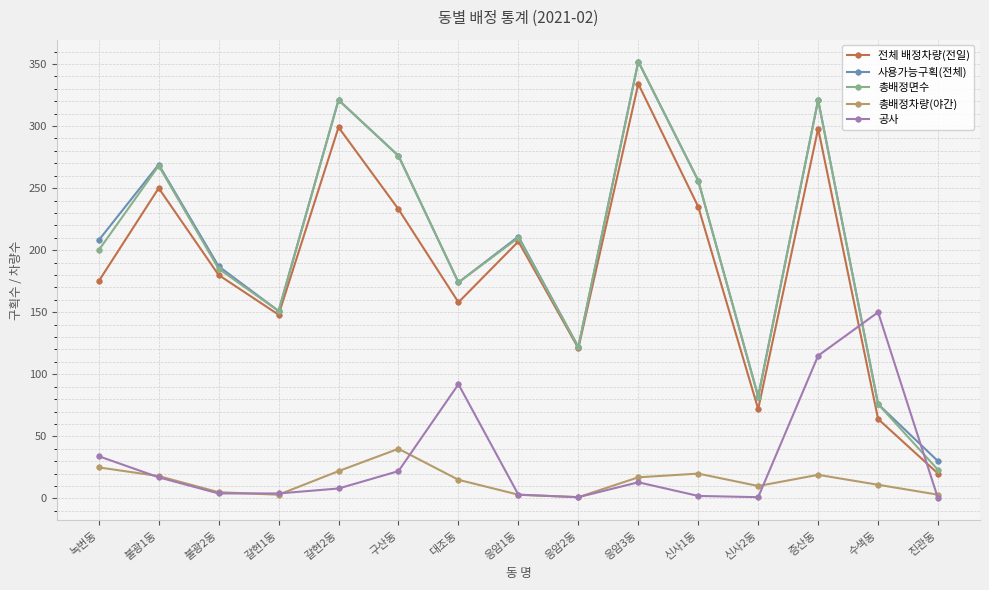

The value of 총배정차량(야간) at 불광1동 is 18. True or false?

True